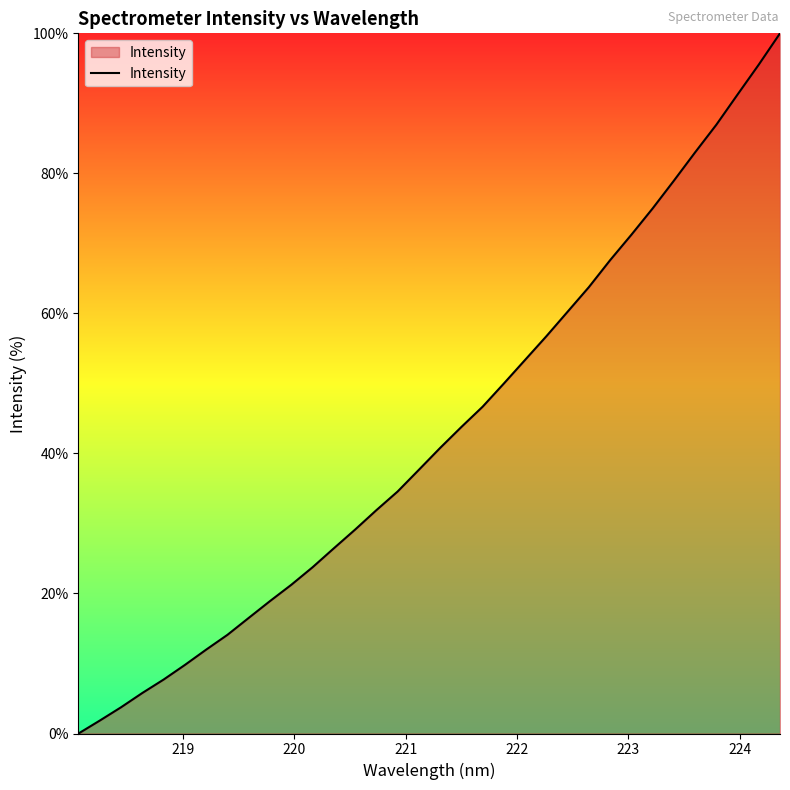

What is the average value?

42.9